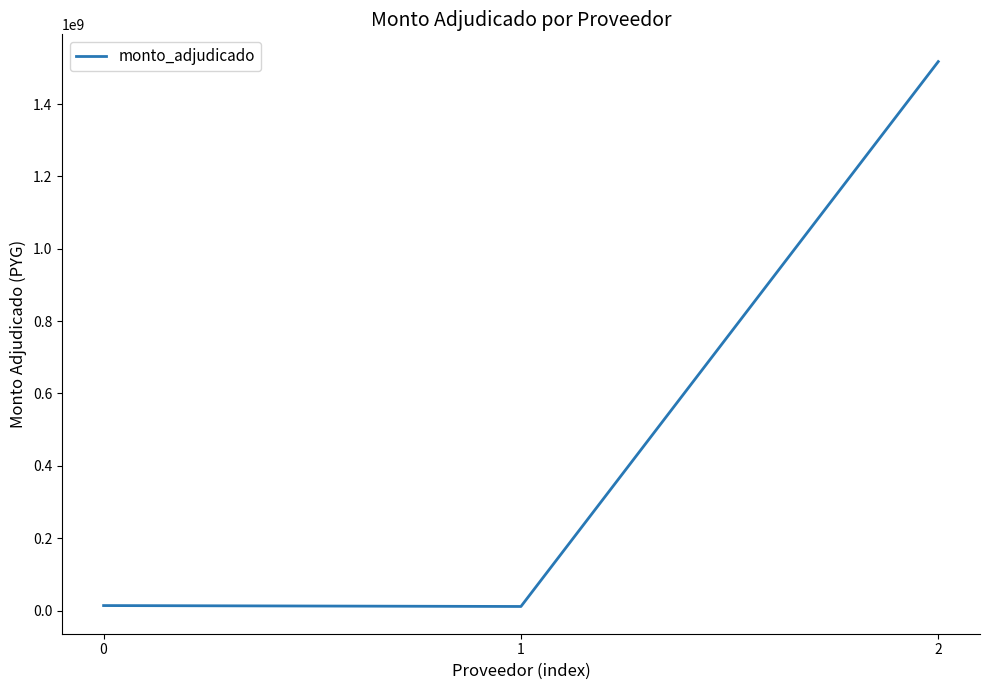

What is the average value?

514127333